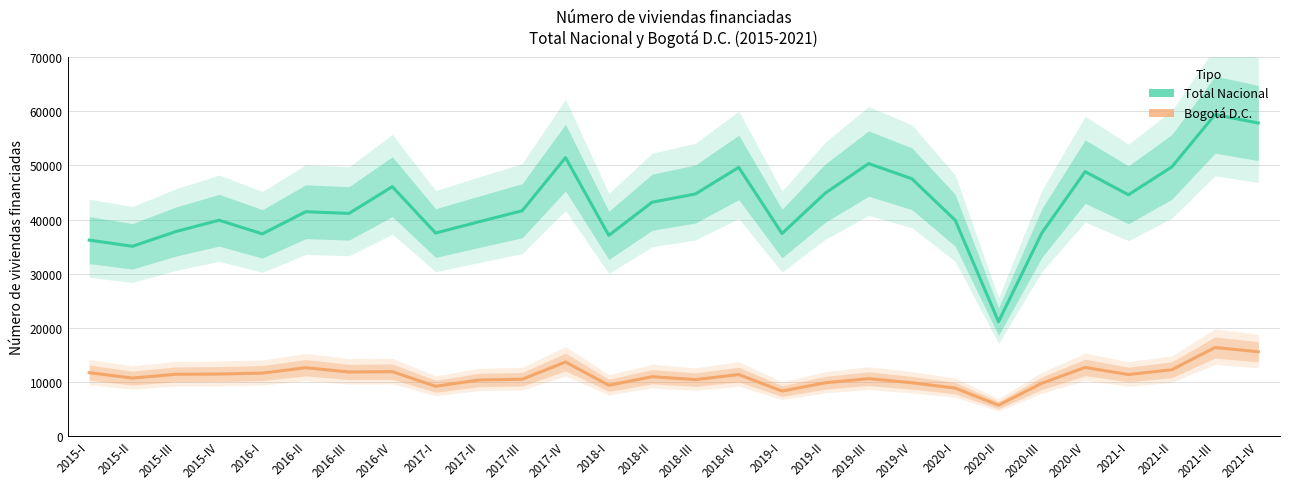

Between 2016-IV and 2018-IV, which series saw the biggest shift?

Total Nacional